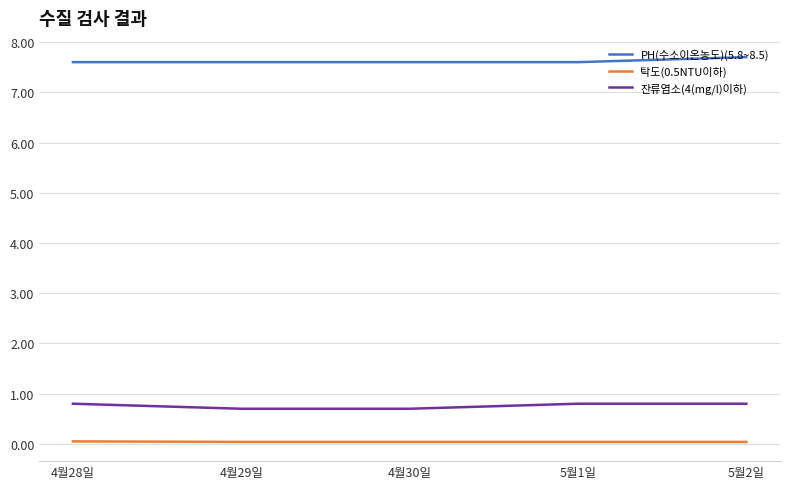

True or false: 탁도(0.5NTU이하) and 잔류염소(4(mg/l)이하) intersect in this chart.

False